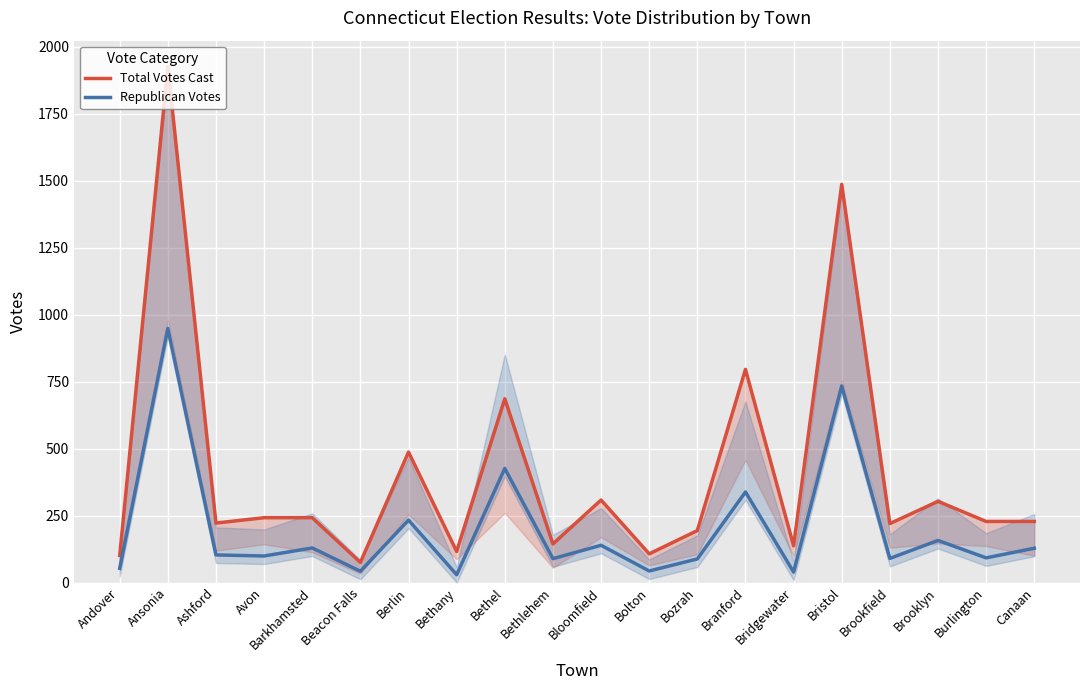

Which series has the largest total across all categories?

Total Votes Cast